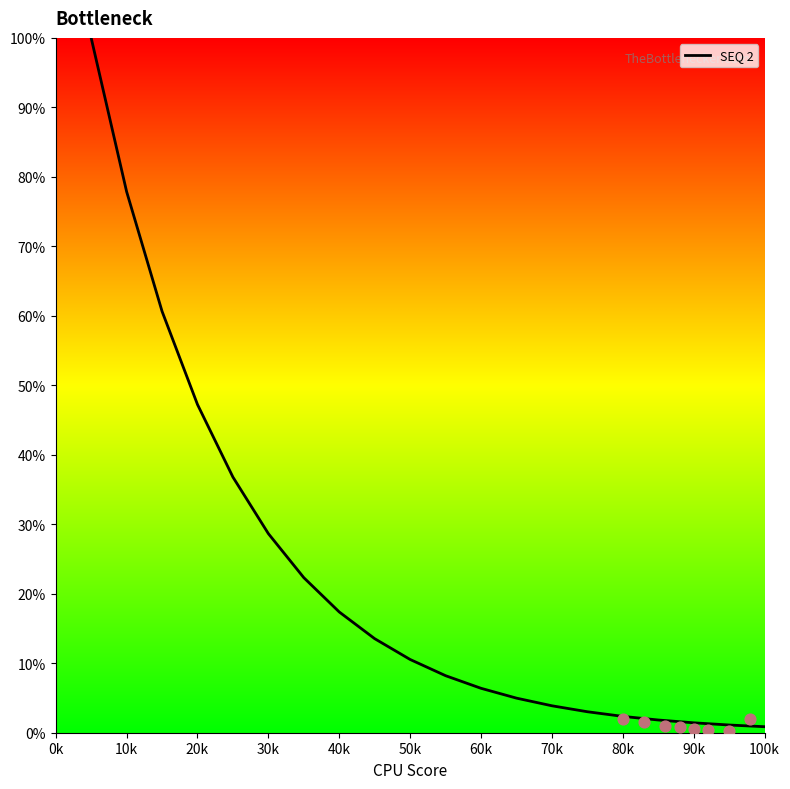

Is it true that SEQ 2 equals 1.4 at 90k?

True